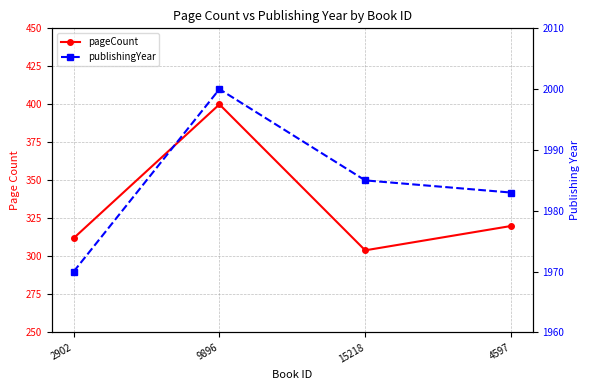

What is the sum of all pageCount values?

1336